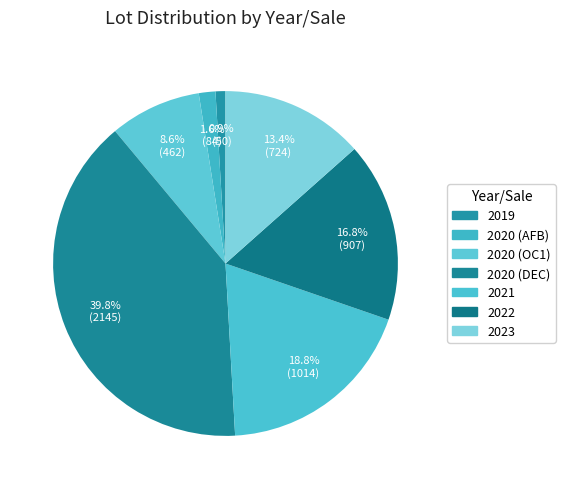

Is it true that 2021 is 19% of the pie?

True